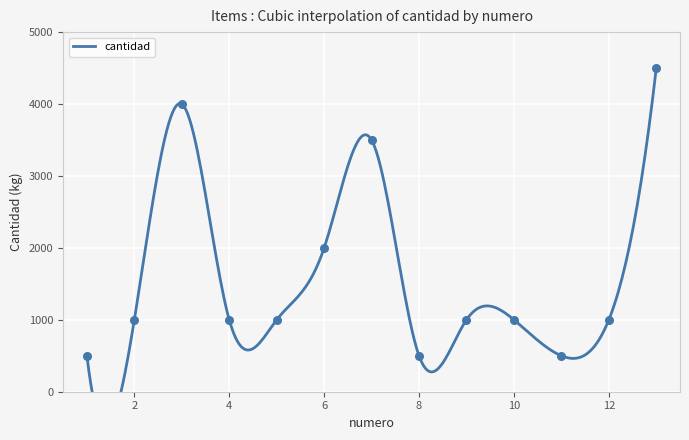

Approximately how many times larger is the value at 4 compared to 8?

2.0